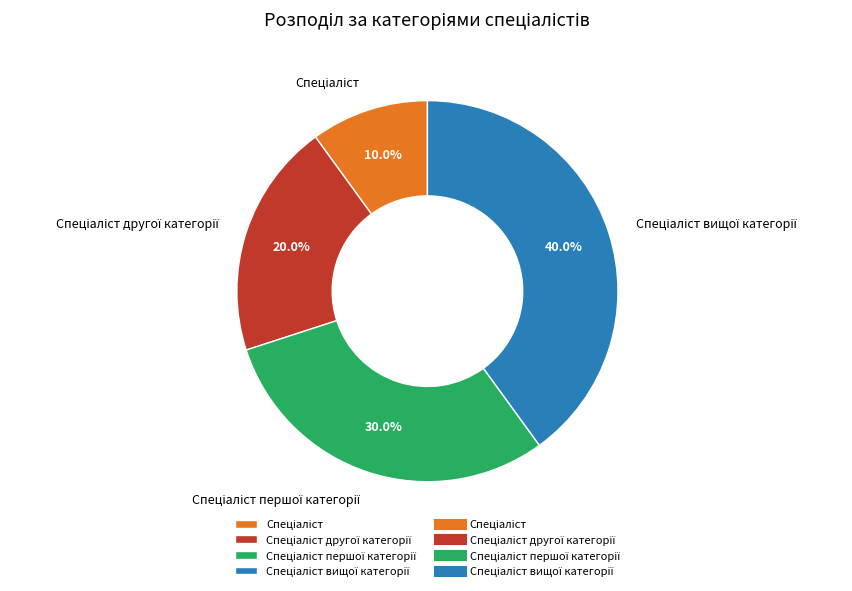

How many segments does this pie chart have?

4